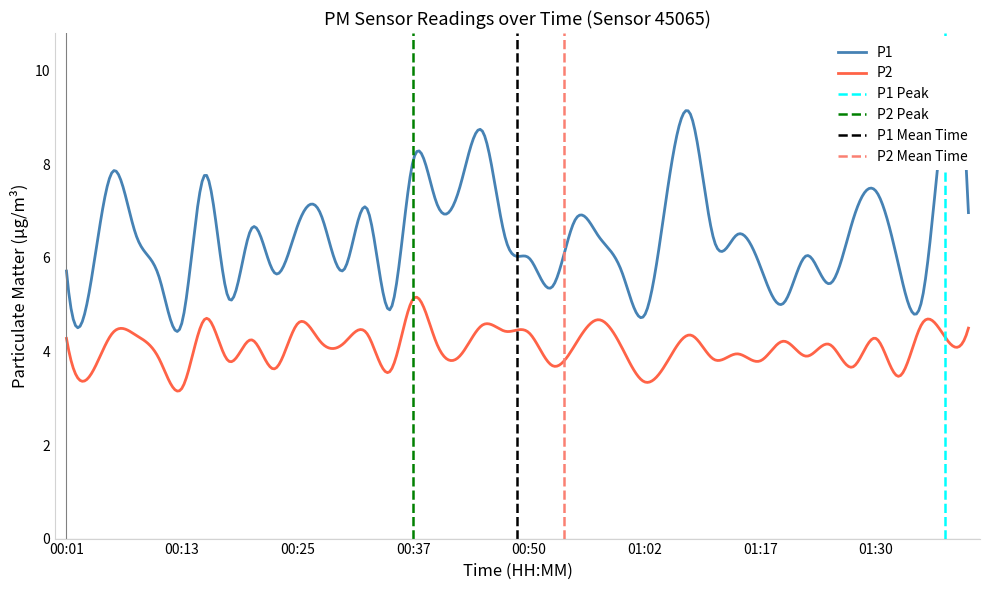

Where is the first local maximum for P1?

00:06